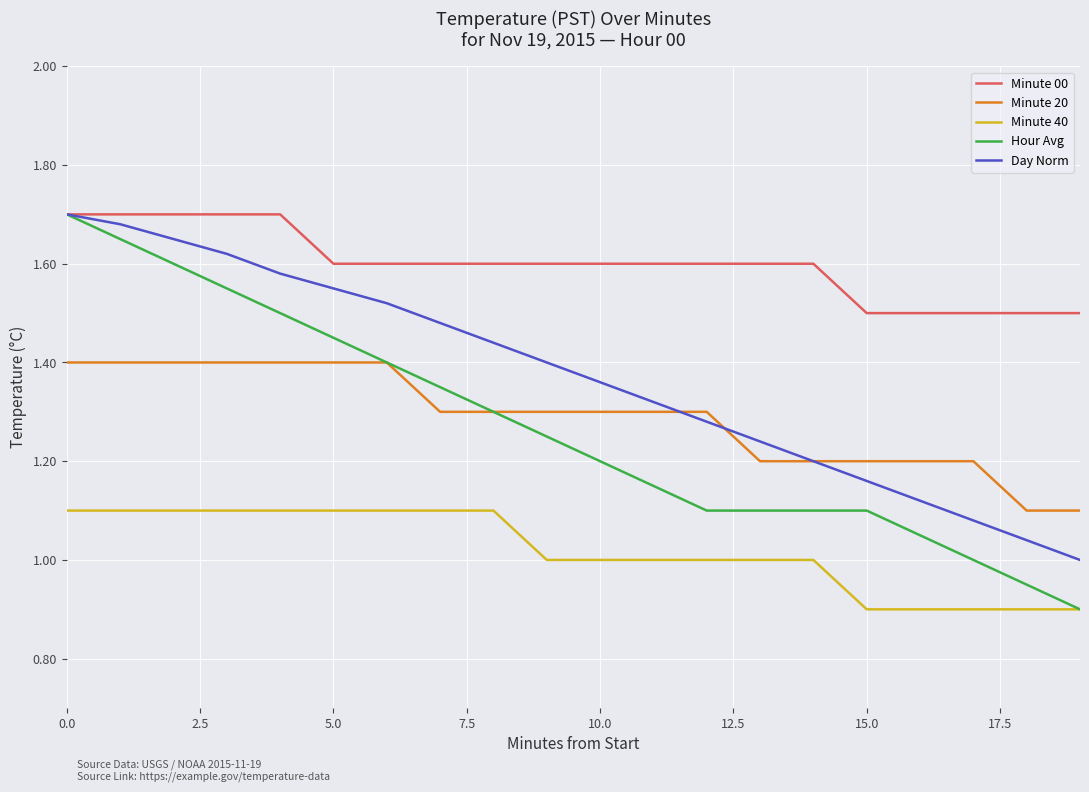

Which series has the largest range (max minus min)?

Hour Avg